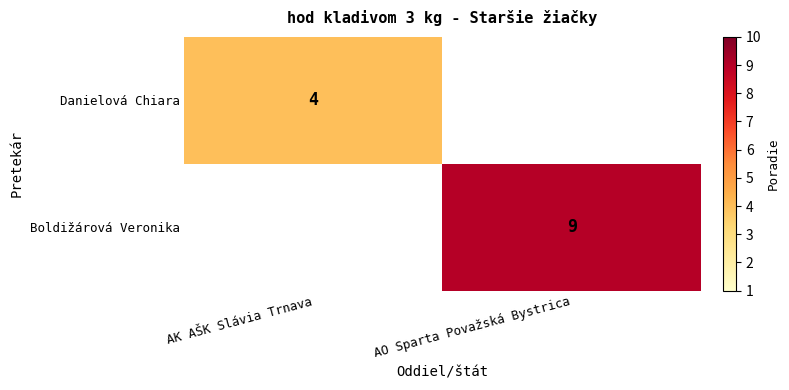

Is it true that Danielová Chiara equals 7 at AK AŠK Slávia Trnava?

False